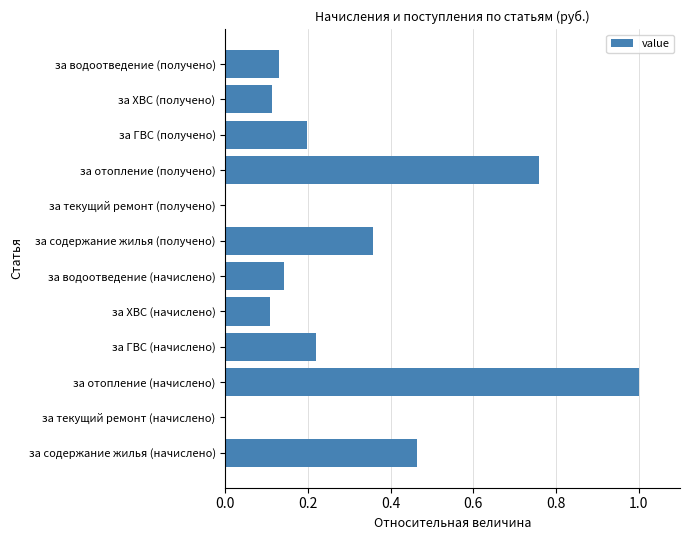

Is it true that the value at за текущий ремонт (начислено) is 0.5?

False